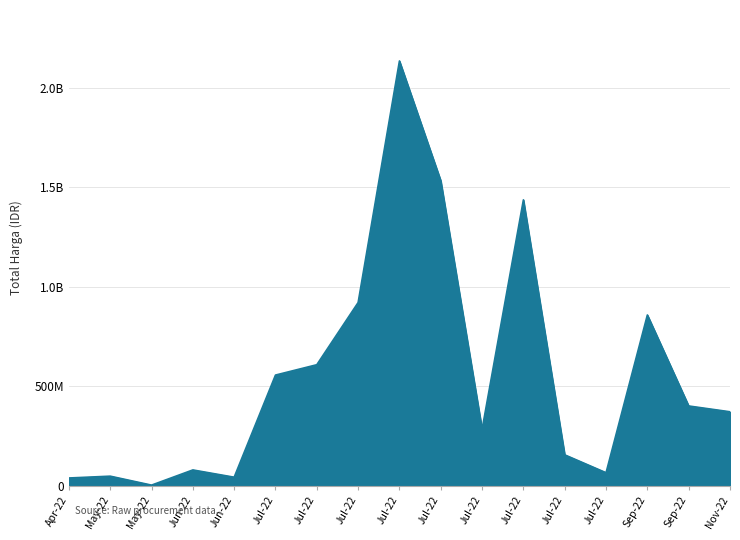

What is the sum of all values?

9529738218